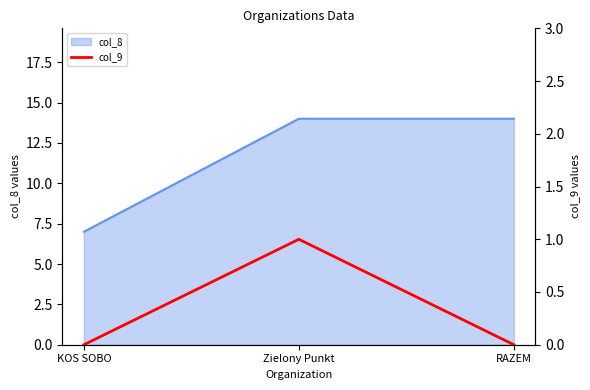

What is the label of the 1st point from the right?

RAZEM